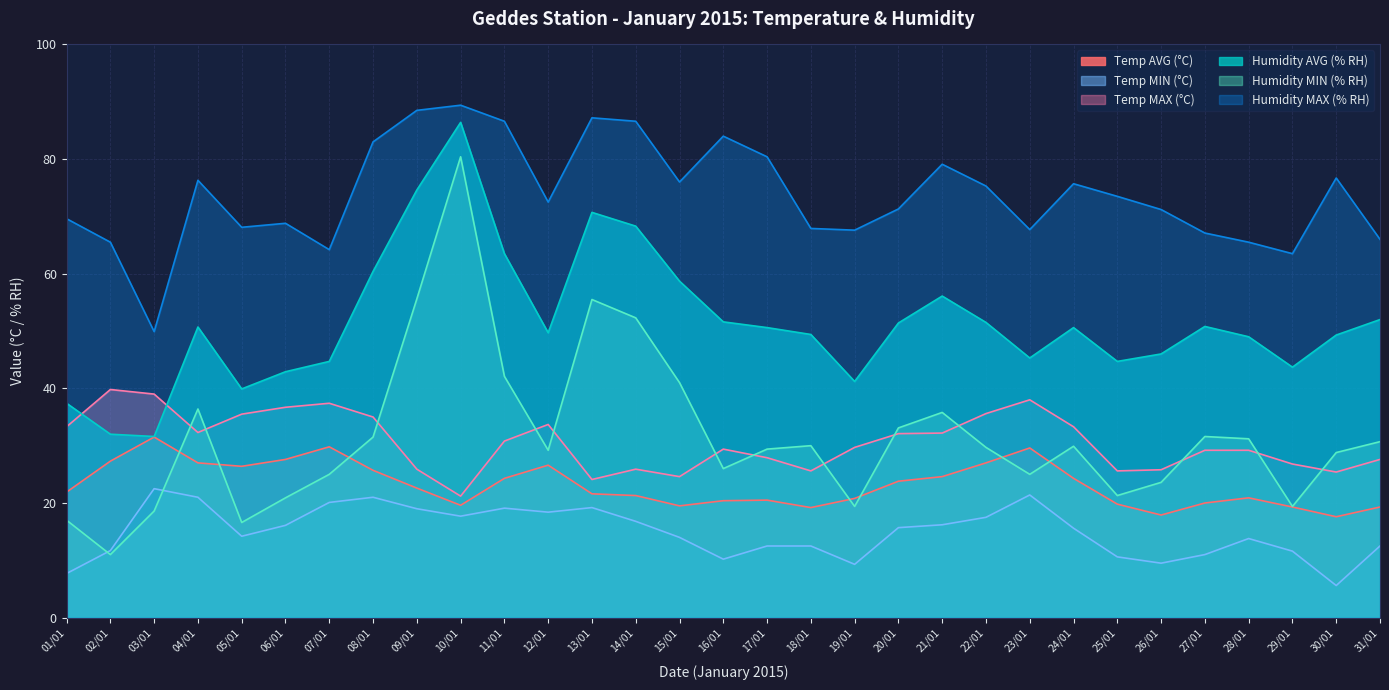

What is the spread (max minus min) of values at 23/01?

46.3